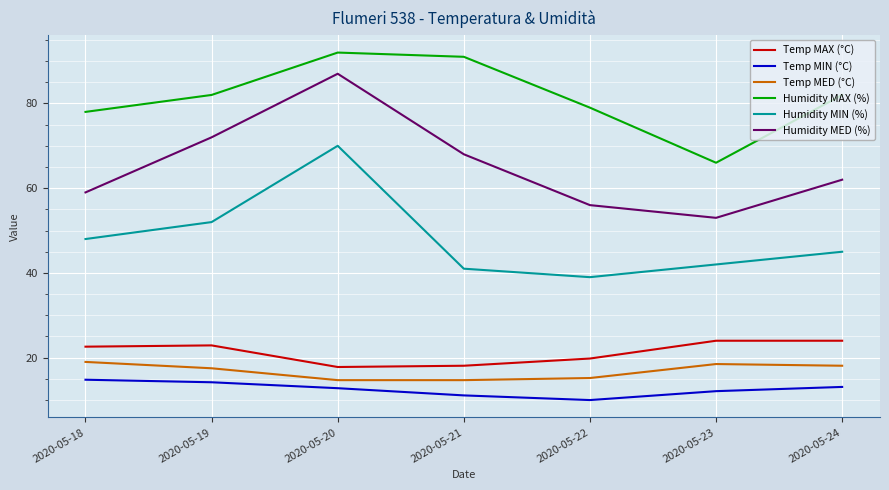

What is the maximum value shown in the chart?

92.0